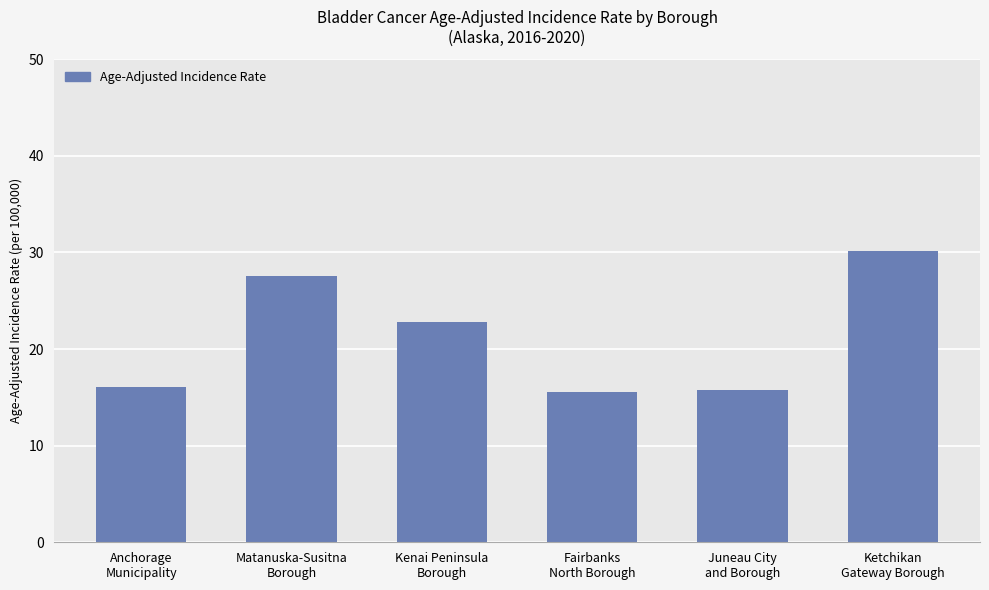

What is the change in value from Anchorage
Municipality to Kenai Peninsula
Borough?

+6.7